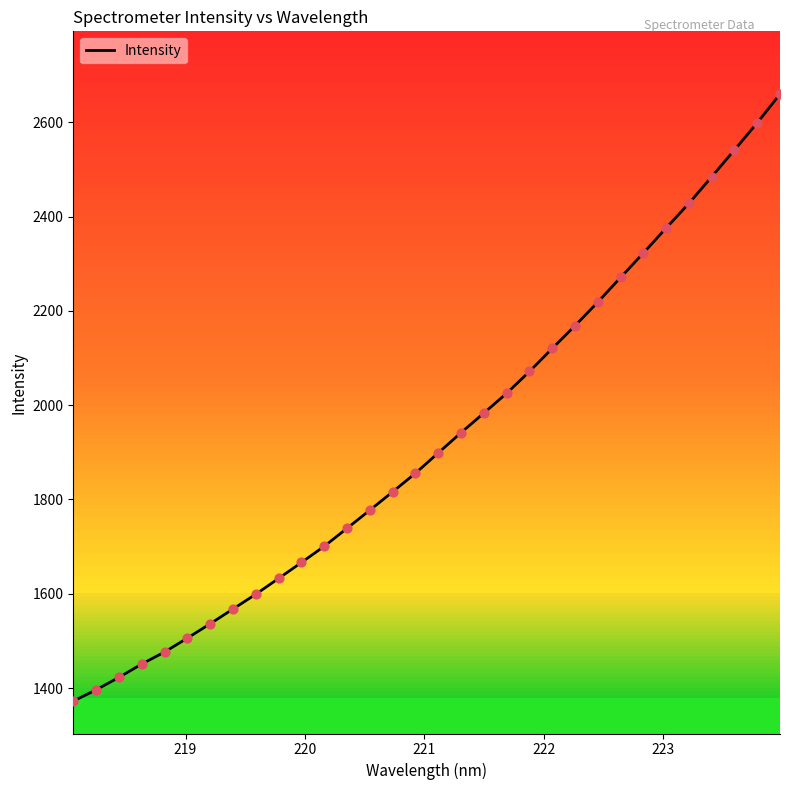

What is the greatest value displayed?

2660.1